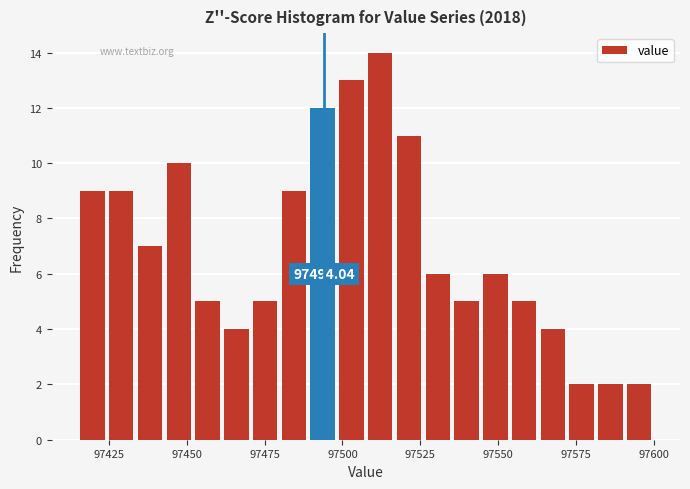

Read against the x-axis, roughly where is the centre of the tallest bar?

97510